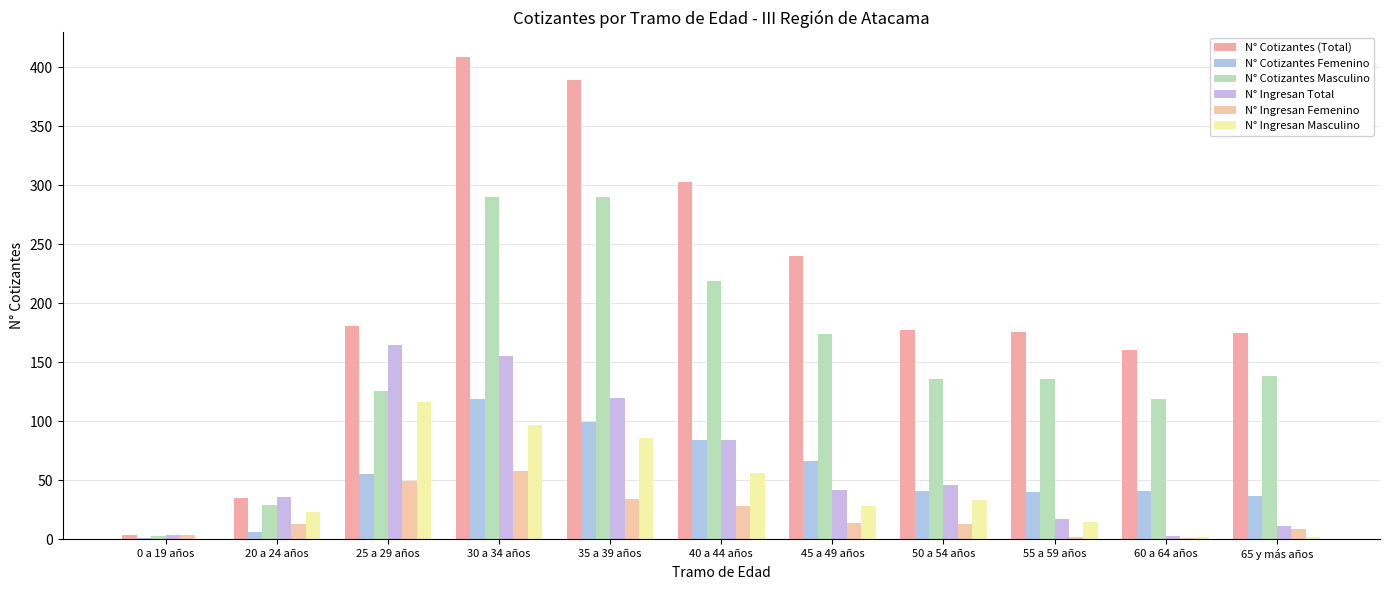

Reading right to left, extract all data points from this chart.

N° Cotizantes (Total): 175	160	176	177	240	303	389	409	181	35	4
N° Cotizantes Femenino: 37	41	40	41	66	84	99	119	55	6	1
N° Cotizantes Masculino: 138	119	136	136	174	219	290	290	126	29	3
N° Ingresan Total: 11	3	17	46	42	84	120	155	165	36	4
N° Ingresan Femenino: 9	1	2	13	14	28	34	58	49	13	4
N° Ingresan Masculino: 2	2	15	33	28	56	86	97	116	23	0